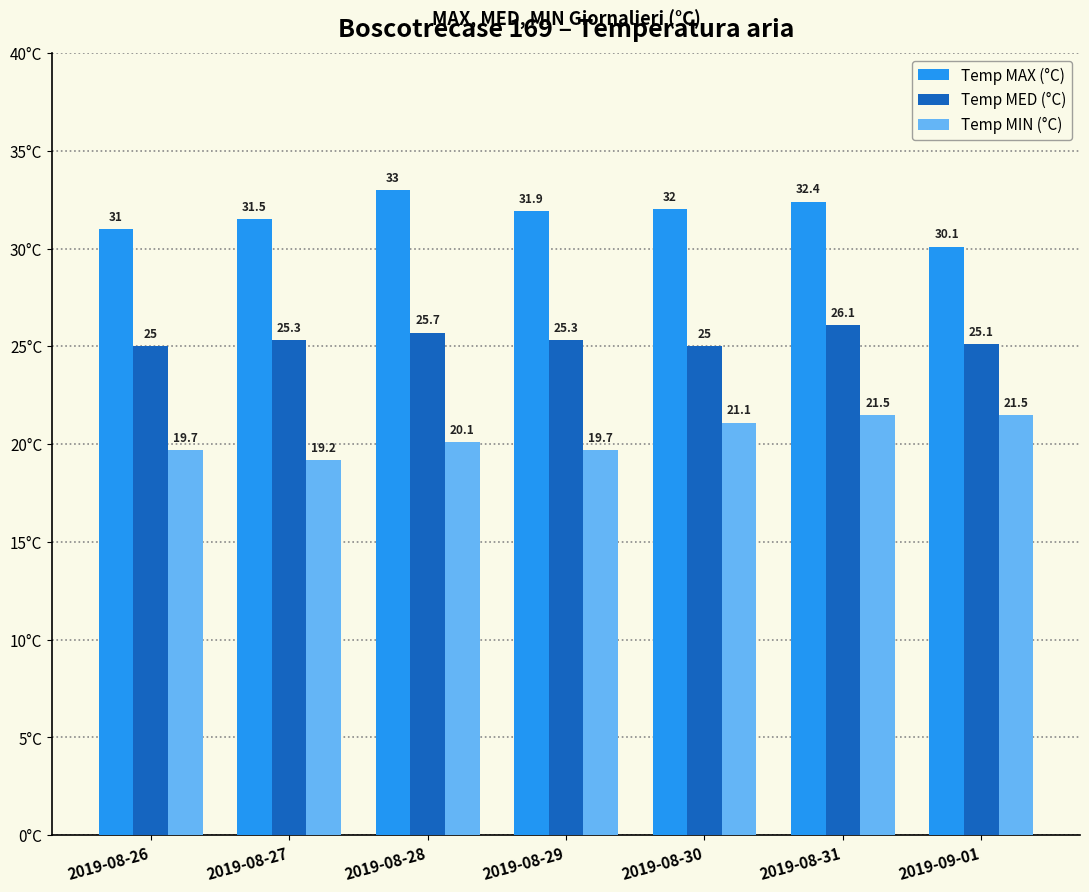

Which series has the largest total across all categories?

Temp MAX (°C)